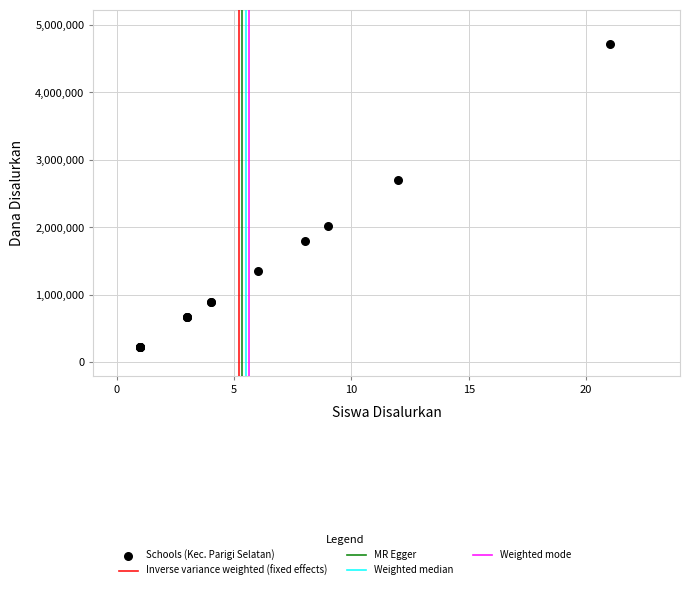

What Y value in the scatter plot is closest to 2475000?

2700000